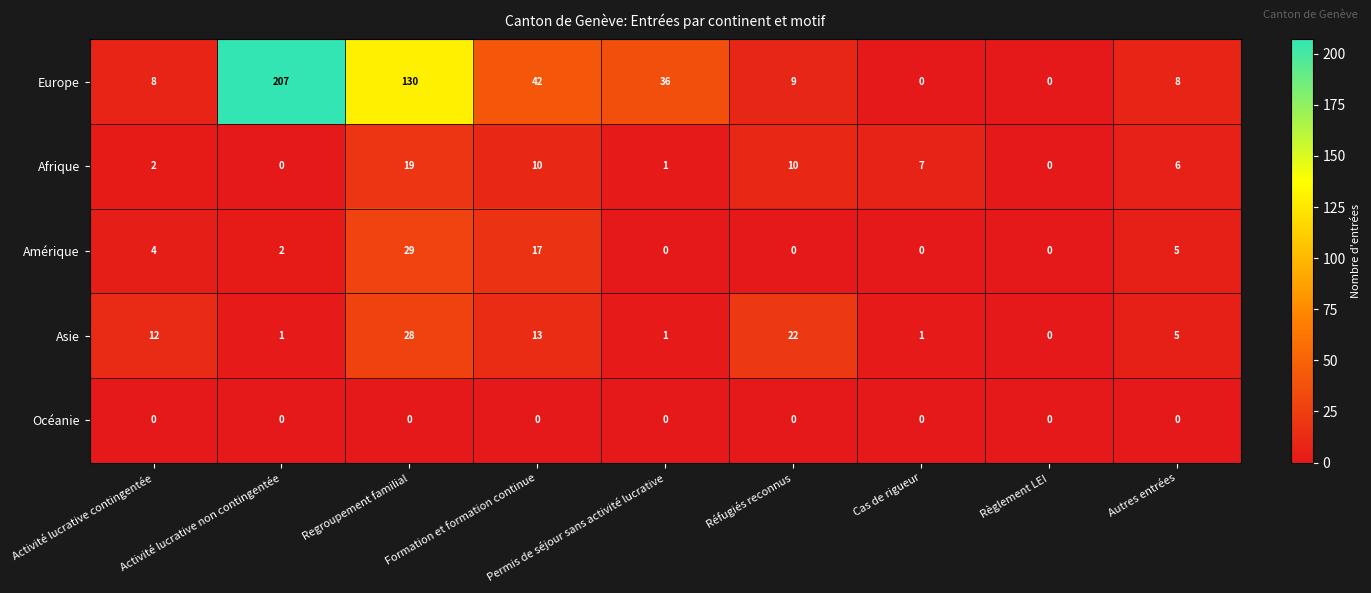

What is the difference between the second highest and minimum values in the Europe series?

130